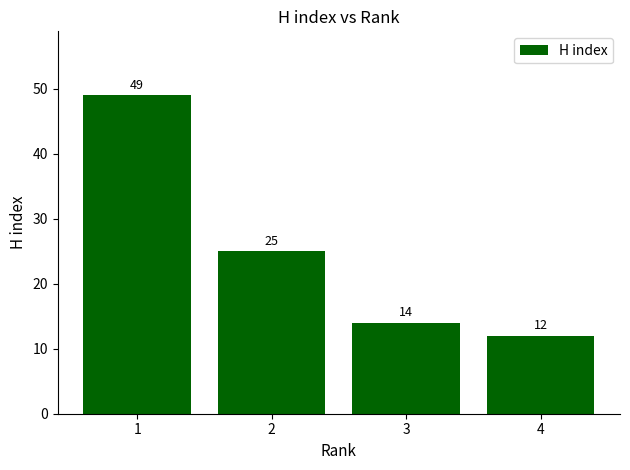

Reading left to right, extract all data points from this chart.

49	25	14	12